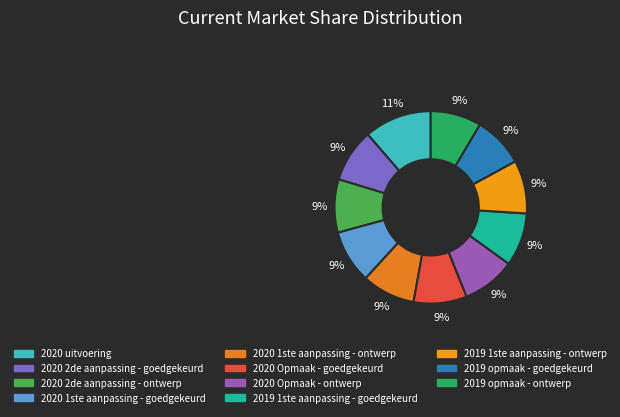

Which has a higher value, 2020 2de aanpassing - ontwerp or 2020 Opmaak - goedgekeurd?

2020 2de aanpassing - ontwerp